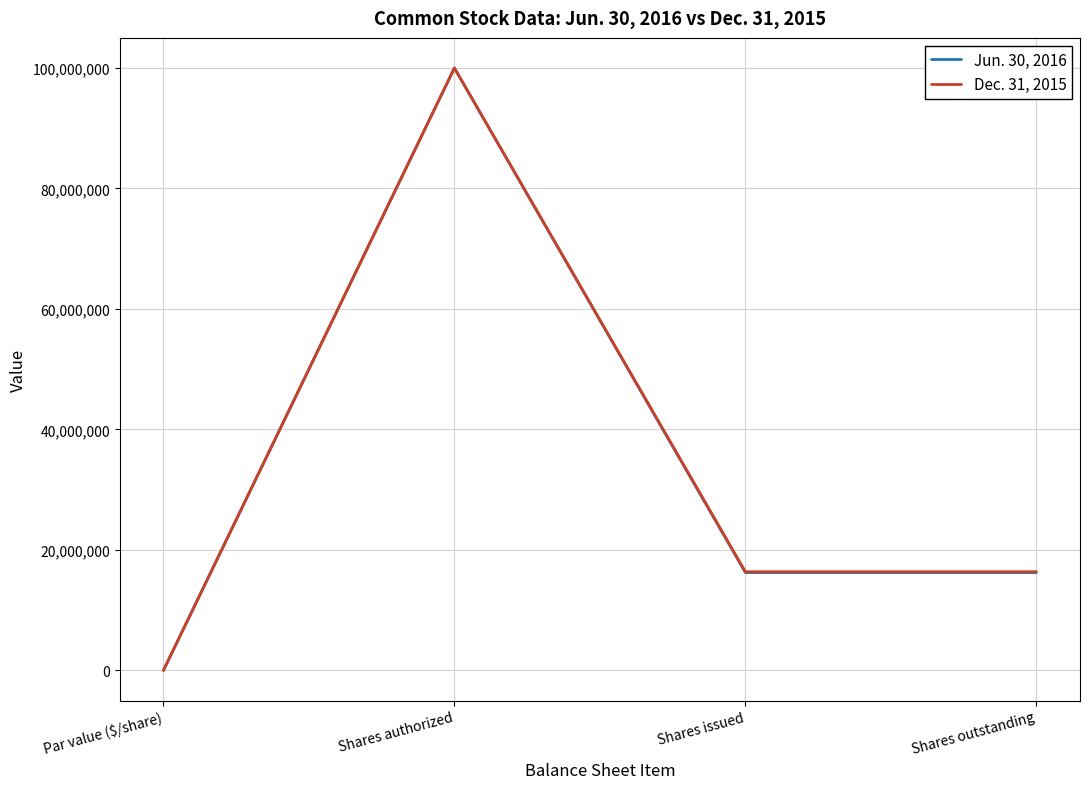

Which category has the lowest value across all series?

Par value ($/share)